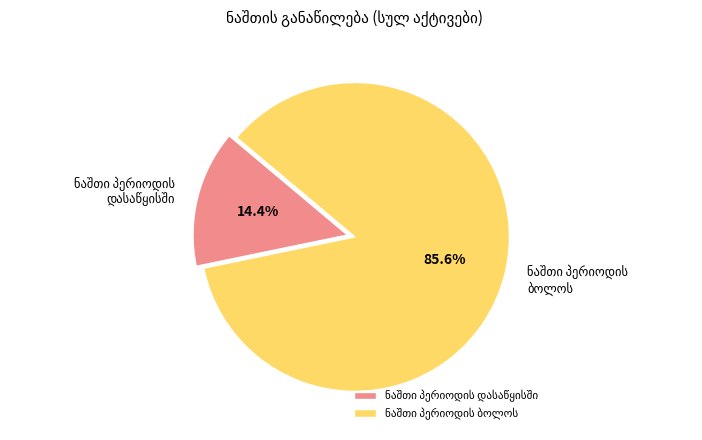

Does any single category account for the majority?

Yes